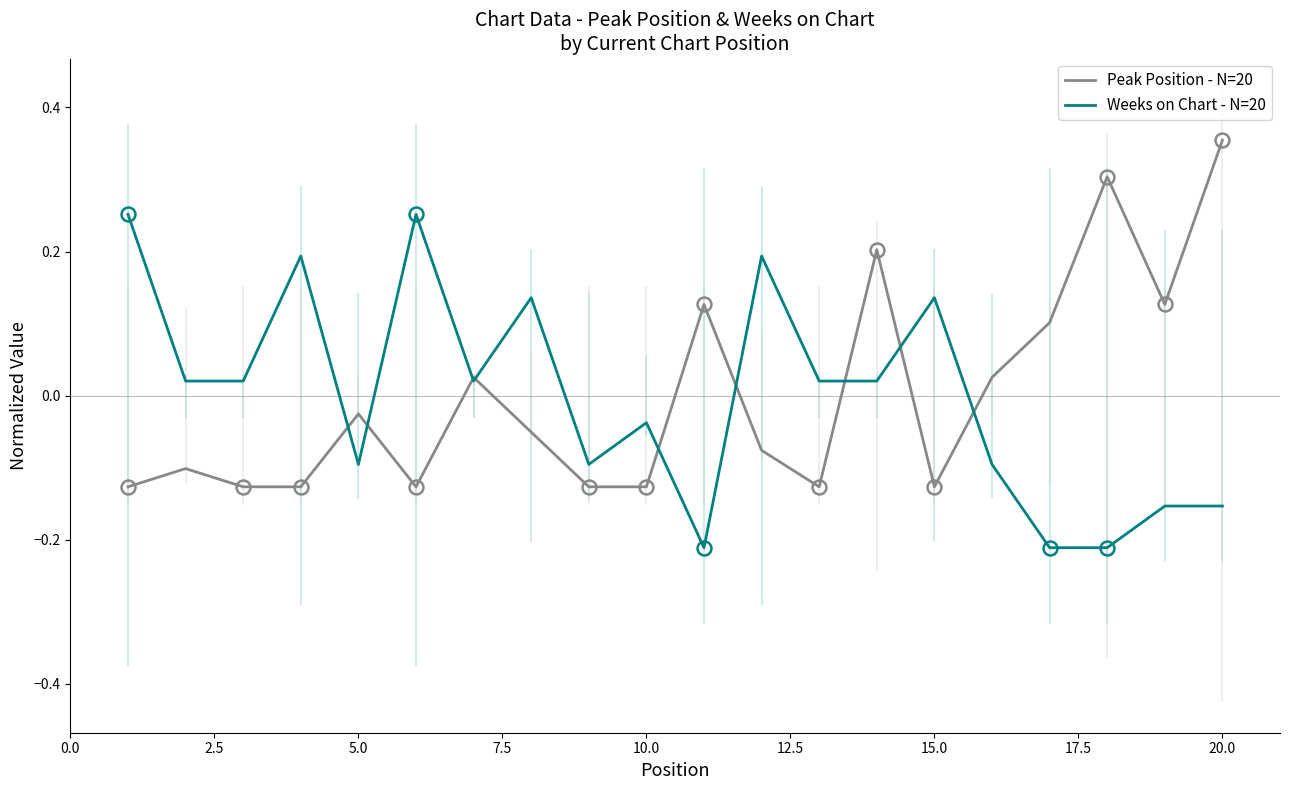

How many lines are shown in the chart?

2